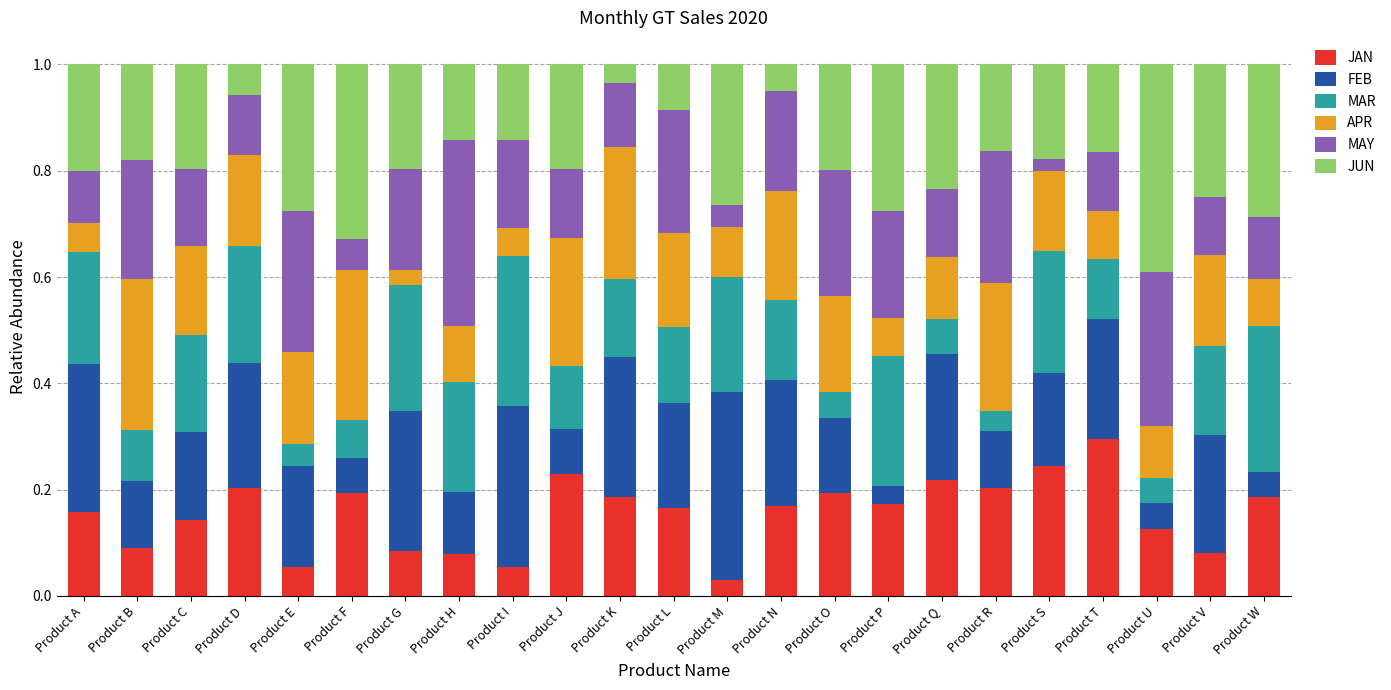

Which category has the highest value in the JAN series?

Product T